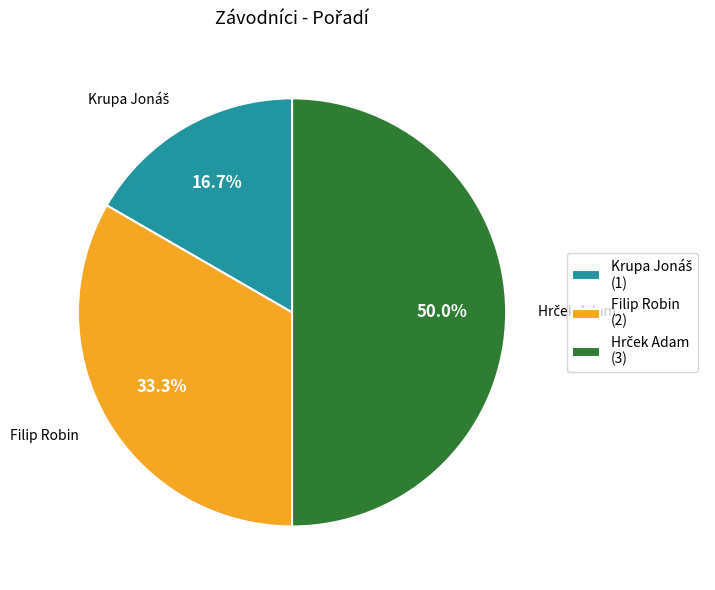

What percentage is NOT represented by Filip Robin (2)?

66.7%